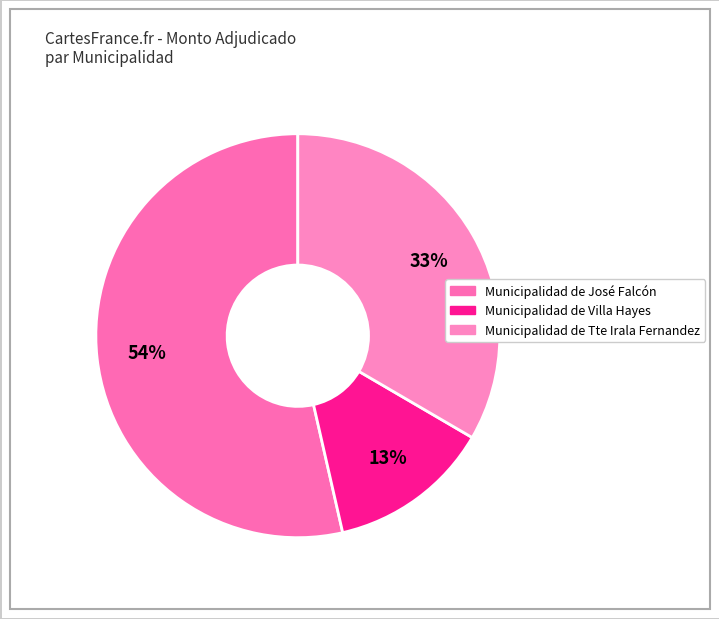

Does any single category account for the majority?

Yes